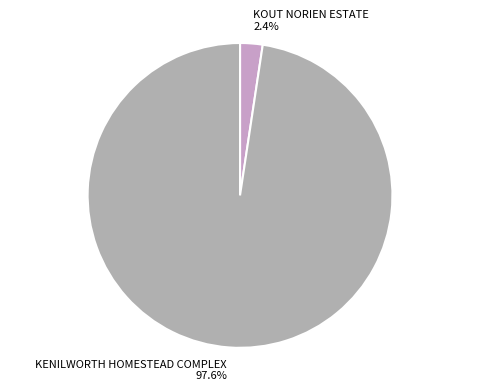

True or false: KENILWORTH HOMESTEAD COMPLEX accounts for 98% of the total.

True